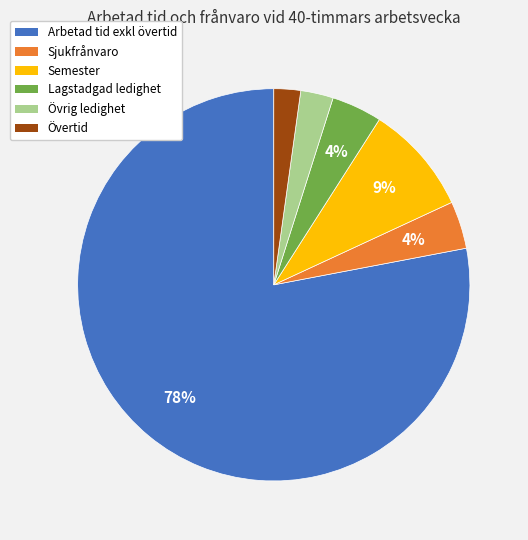

How many slices are in this pie chart?

6